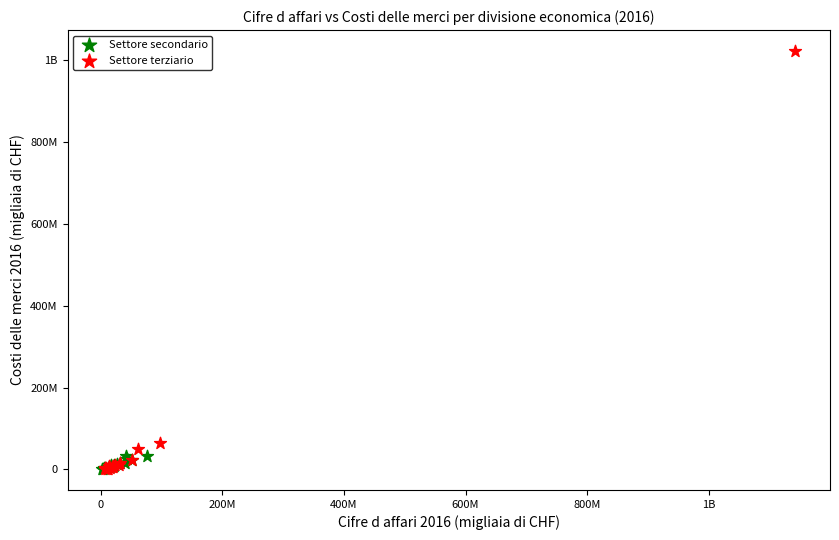

What are all the series names shown in the legend?

Settore secondario, Settore terziario